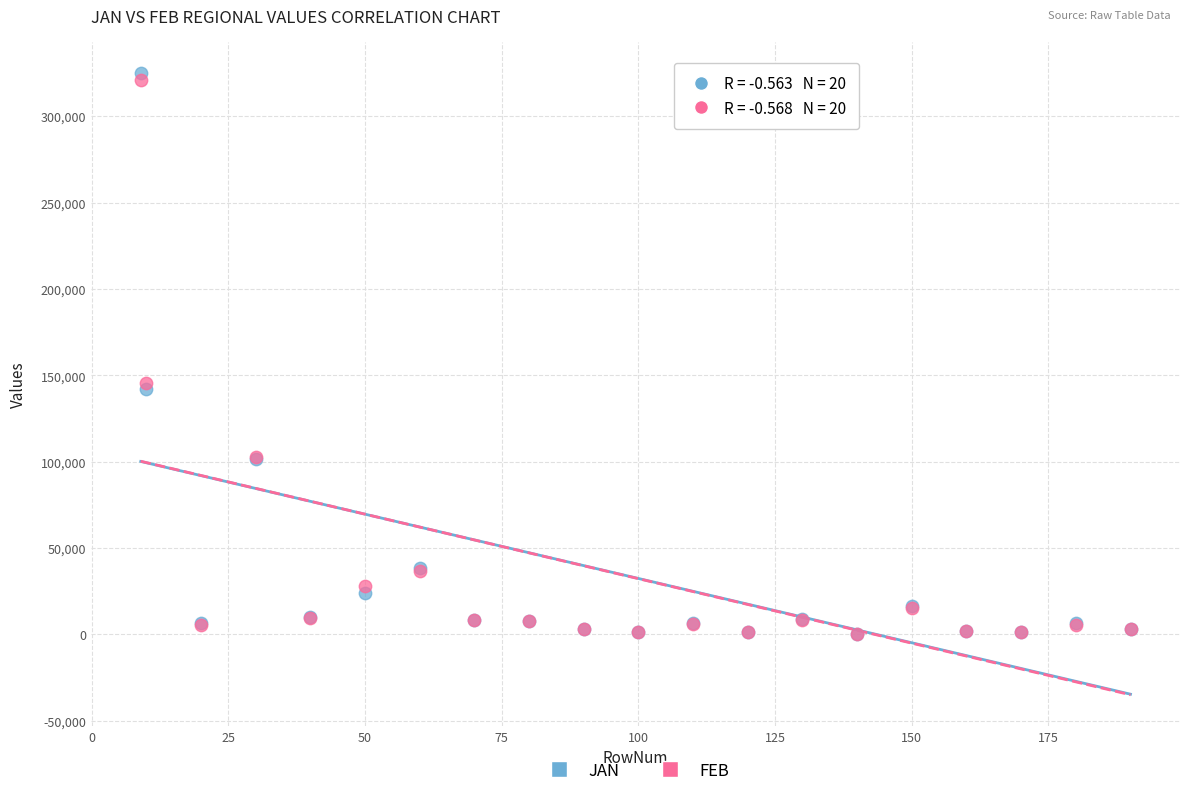

What are all the series names shown in the legend?

JAN, FEB